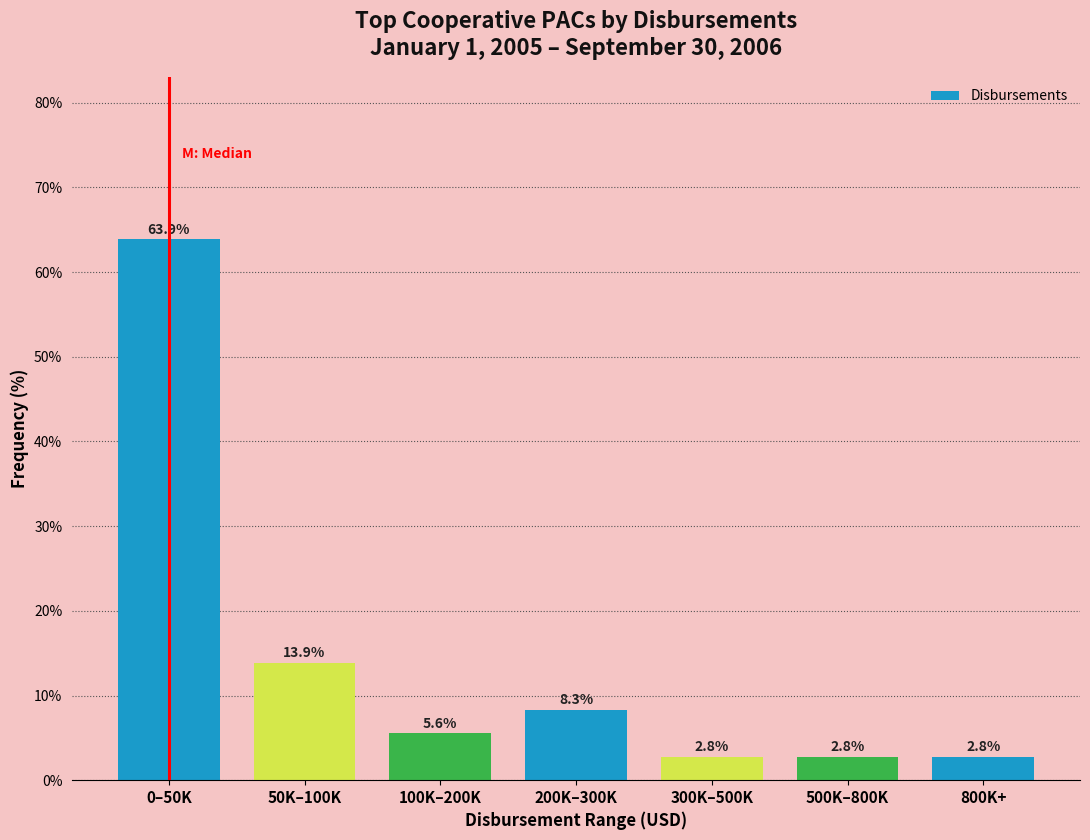

Reading left to right, extract all data points from this chart.

0–50K=63.9	50K–100K=13.9	100K–200K=5.6	200K–300K=8.3	300K–500K=2.8	500K–800K=2.8	800K+=2.8